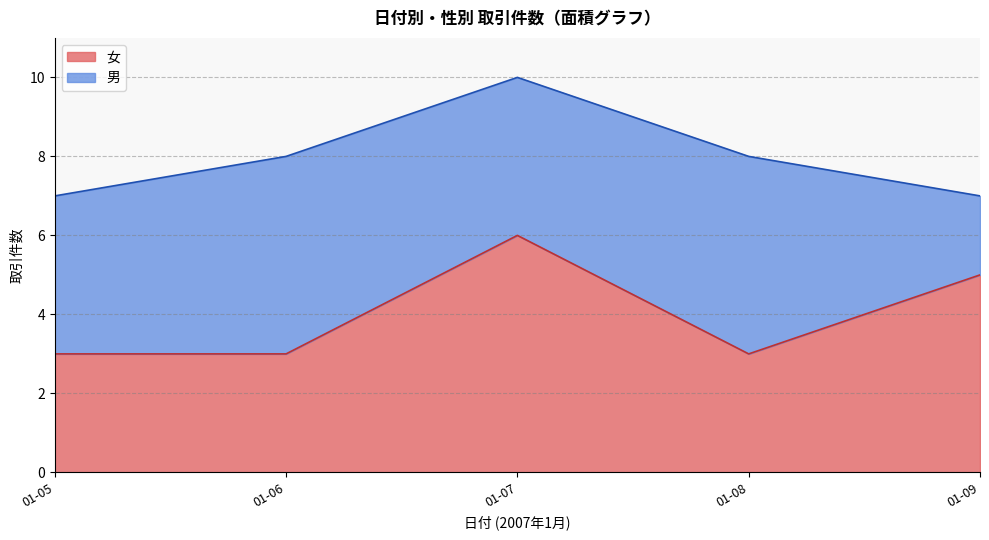

How many 女 values are between 3 and 5?

4